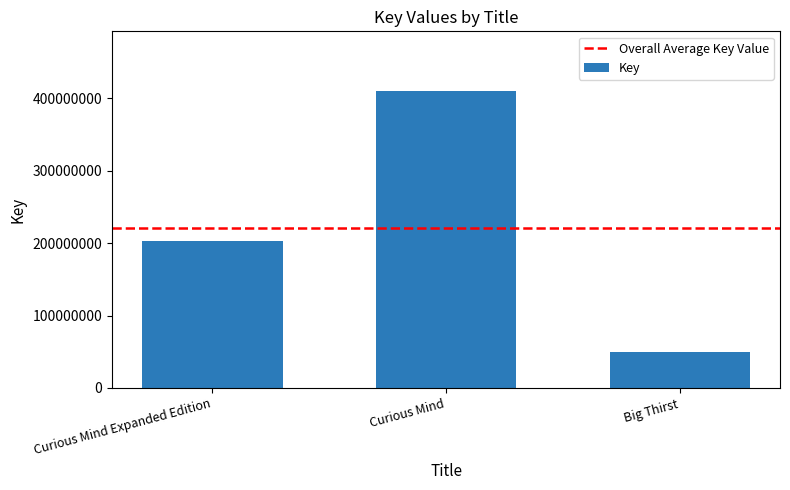

What is the difference between the values at Curious Mind Expanded Edition and Curious Mind?

207992218